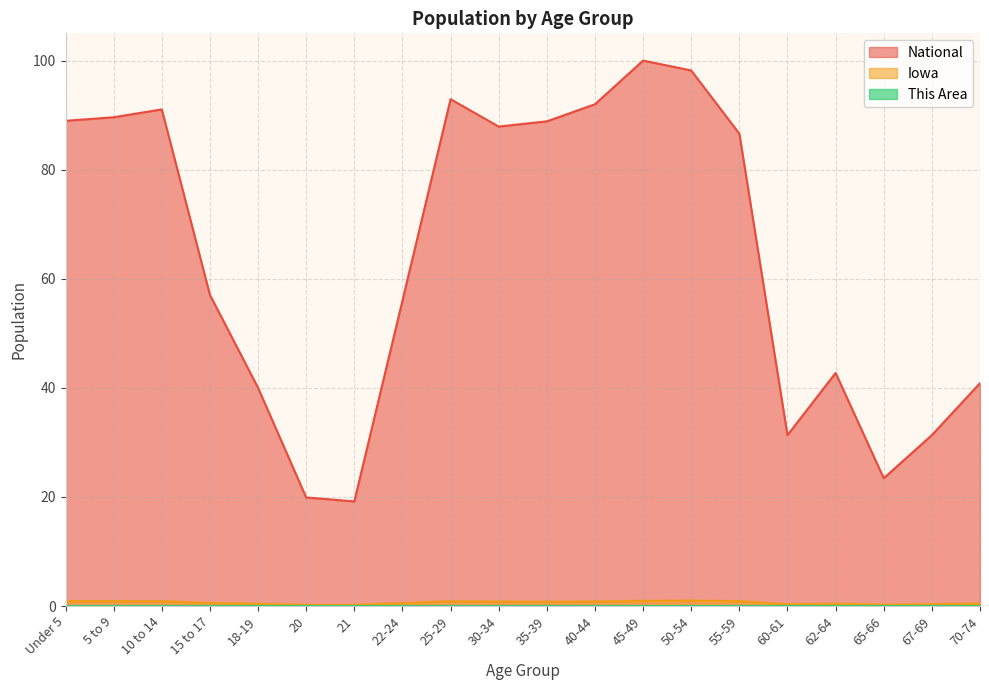

True or false: This Area and National intersect in this chart.

False